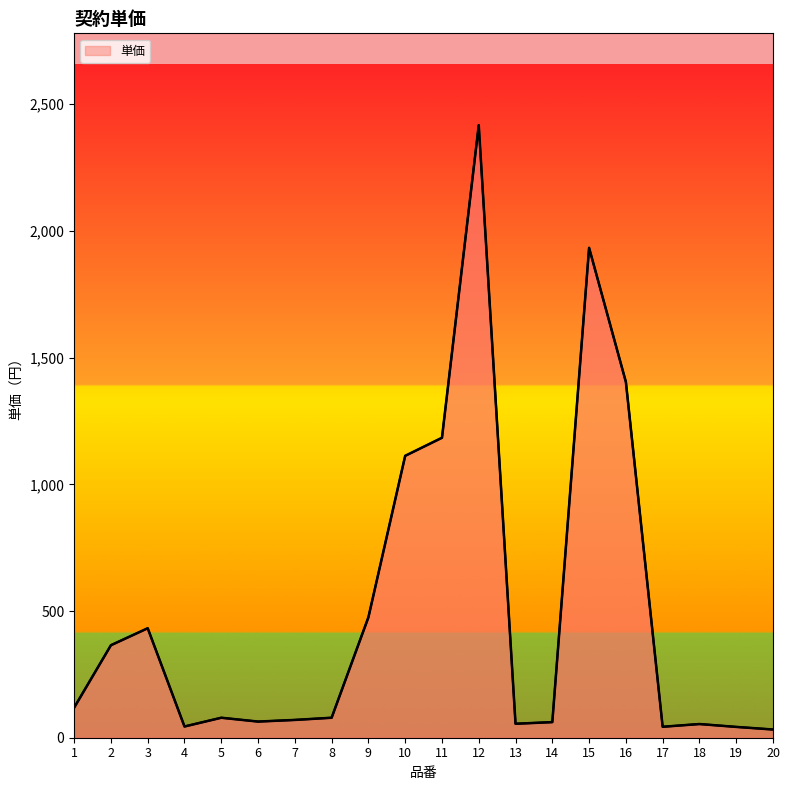

Where is the first local maximum?

3